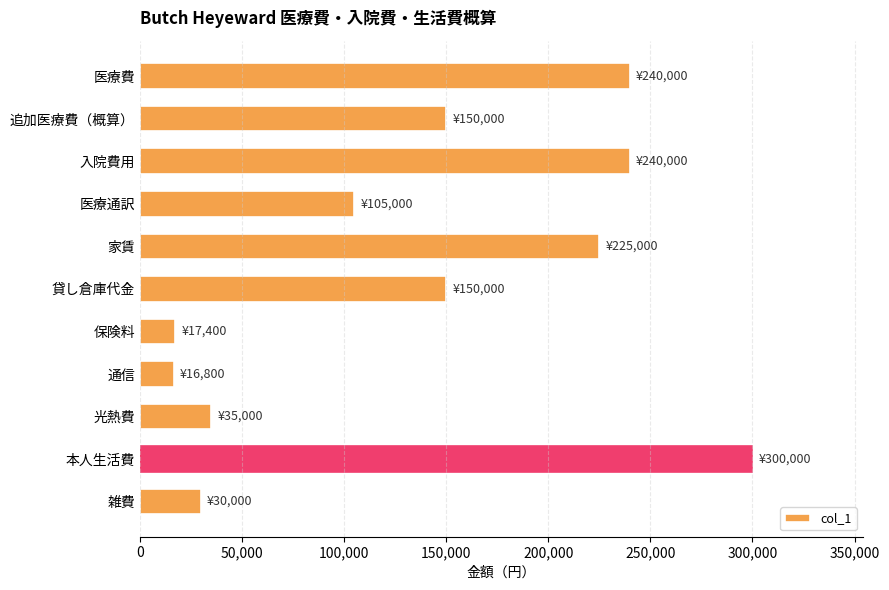

How many bars are there in total?

11